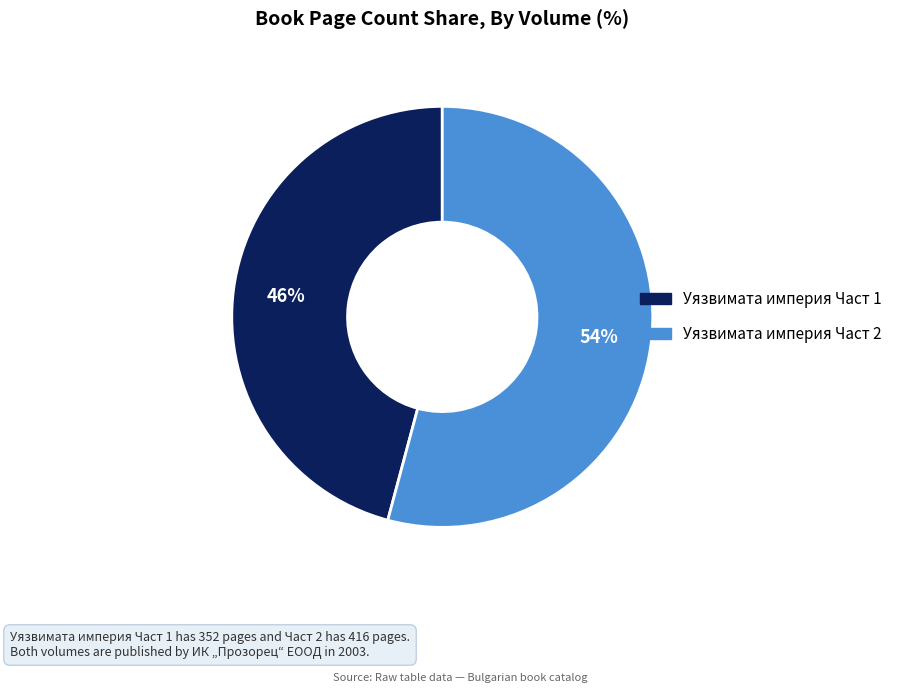

Which category has the smallest portion of the pie?

Уязвимата империя Част 1